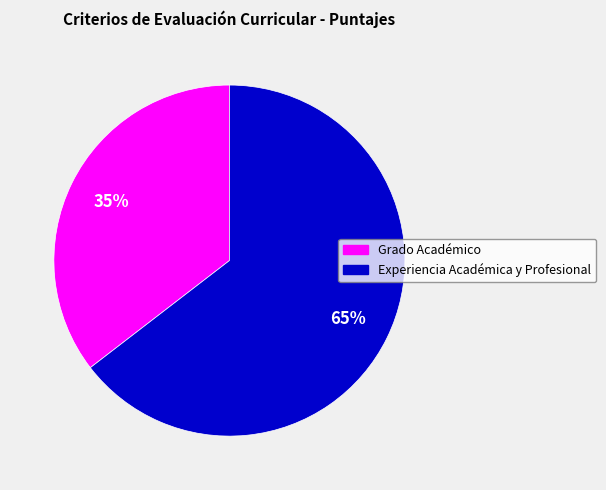

Does any single category account for the majority?

Yes